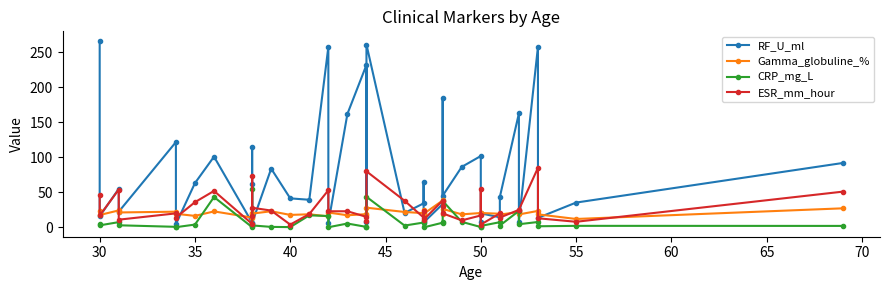

What is the difference between the second highest and minimum values in the RF_U_ml series?

256.3